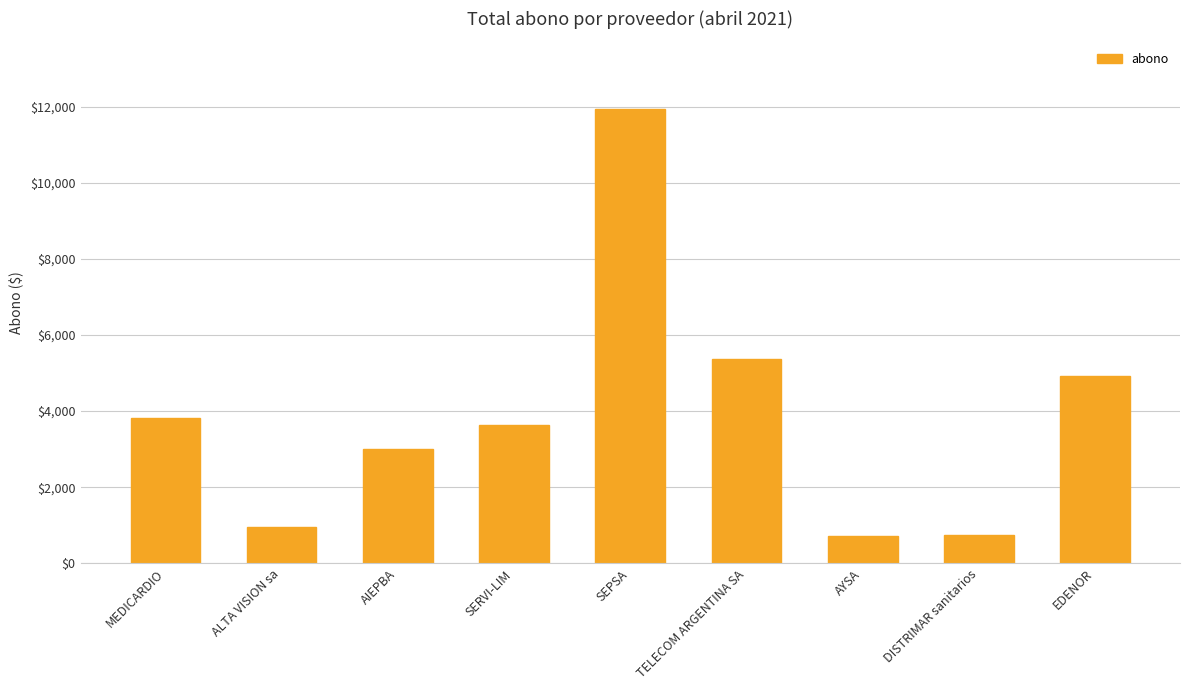

True or false: the data shows 4922.7 at EDENOR.

True